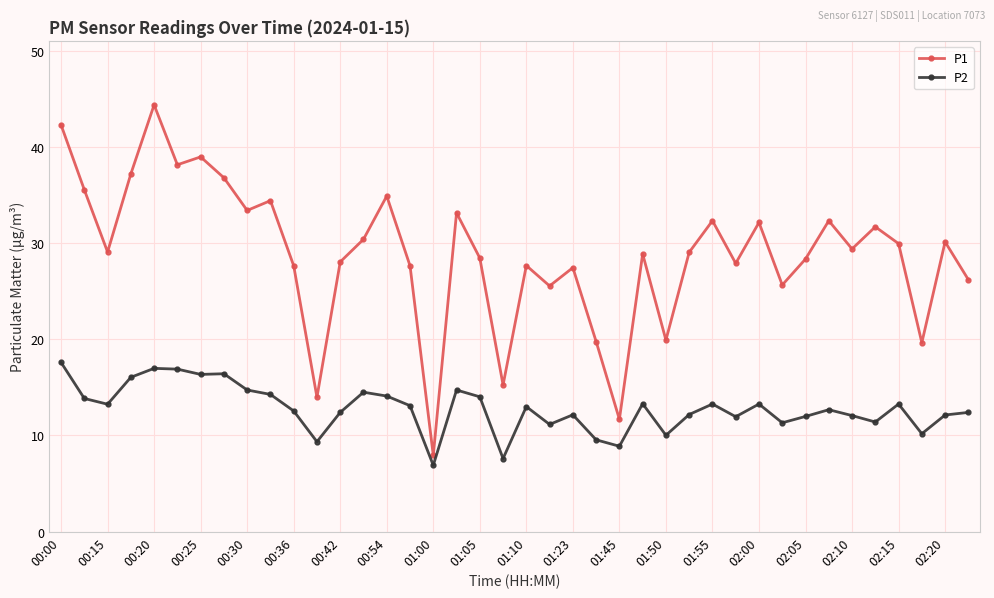

Which series has the largest total across all categories?

P1